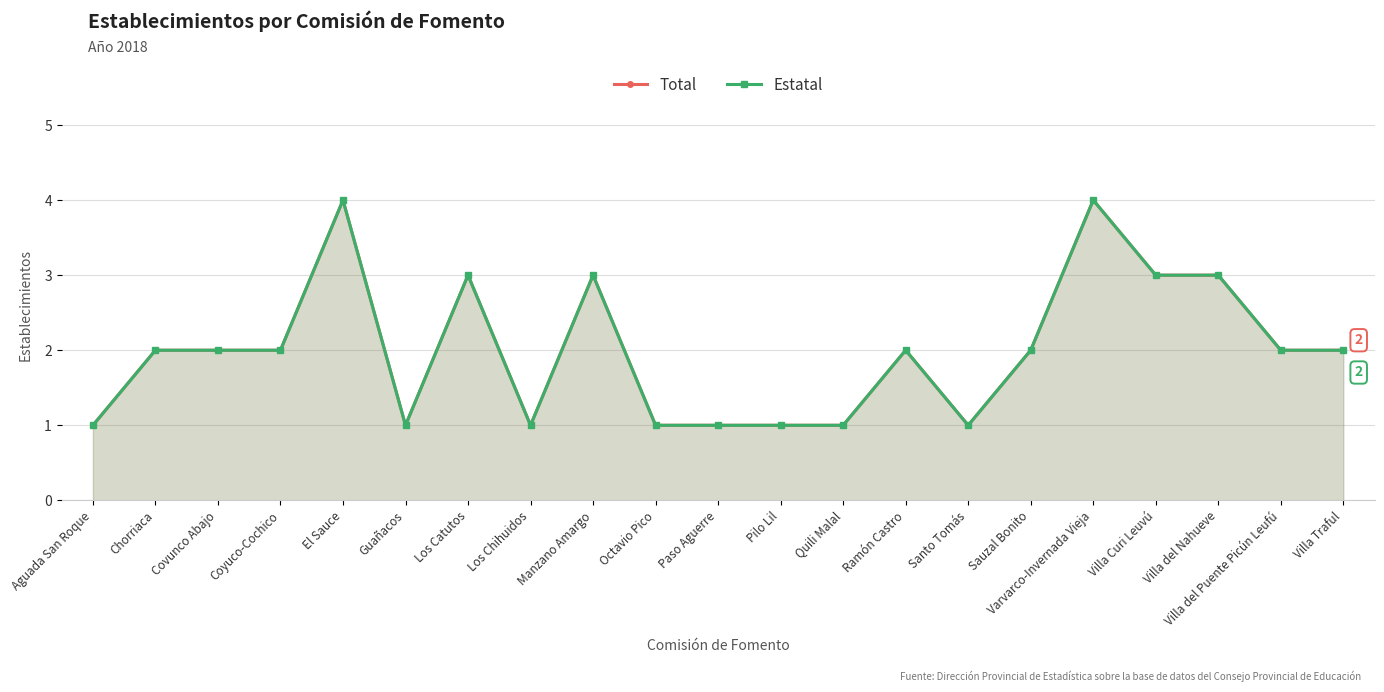

List the series in order of their peak value, highest first.

Total, Estatal